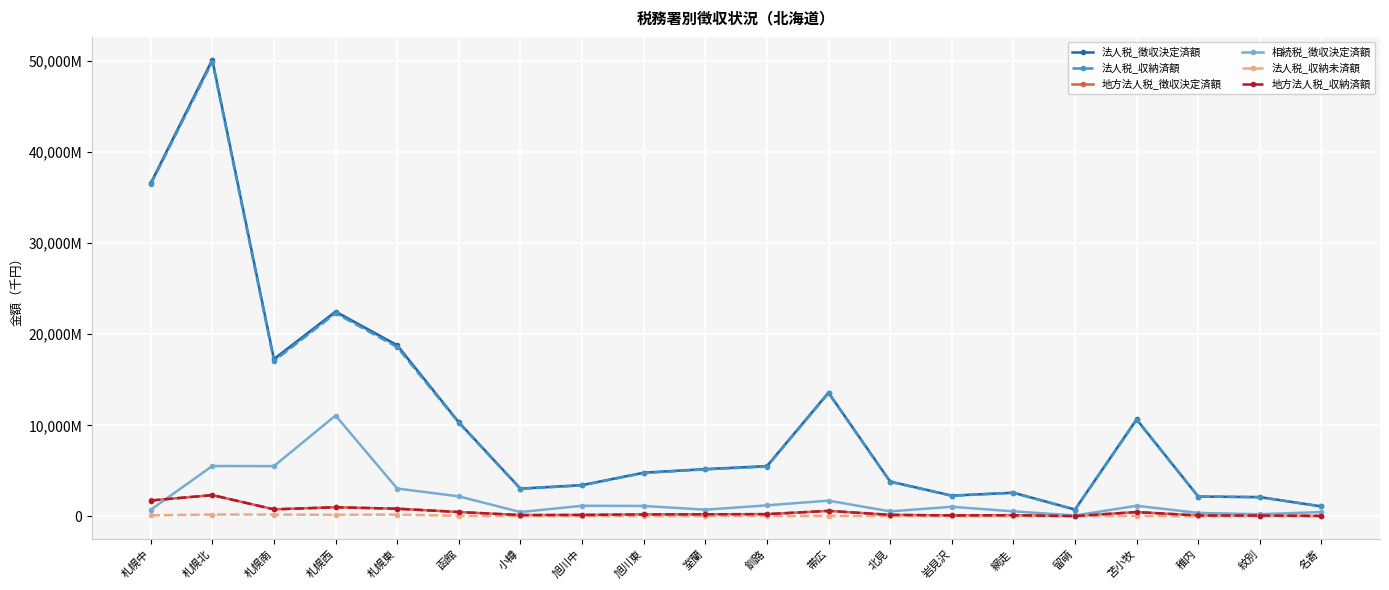

In 法人税_徴収決定済額, how many points are lower than both neighbors (excluding endpoints)?

4